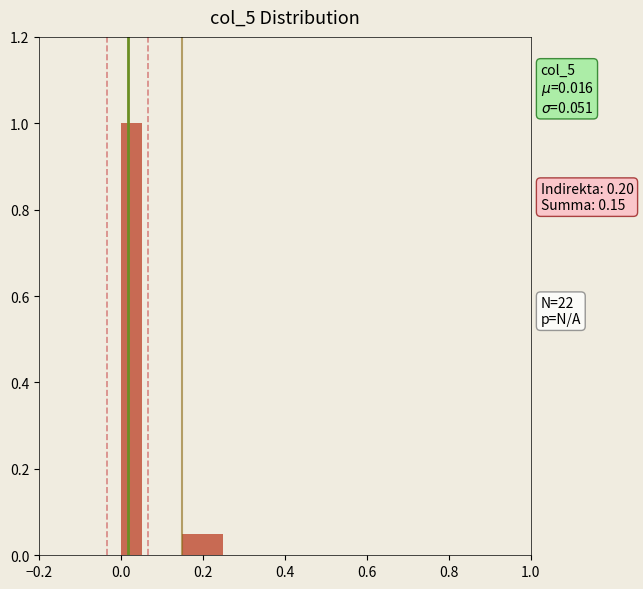

Read against the x-axis, roughly where is the centre of the tallest bar?

0.02